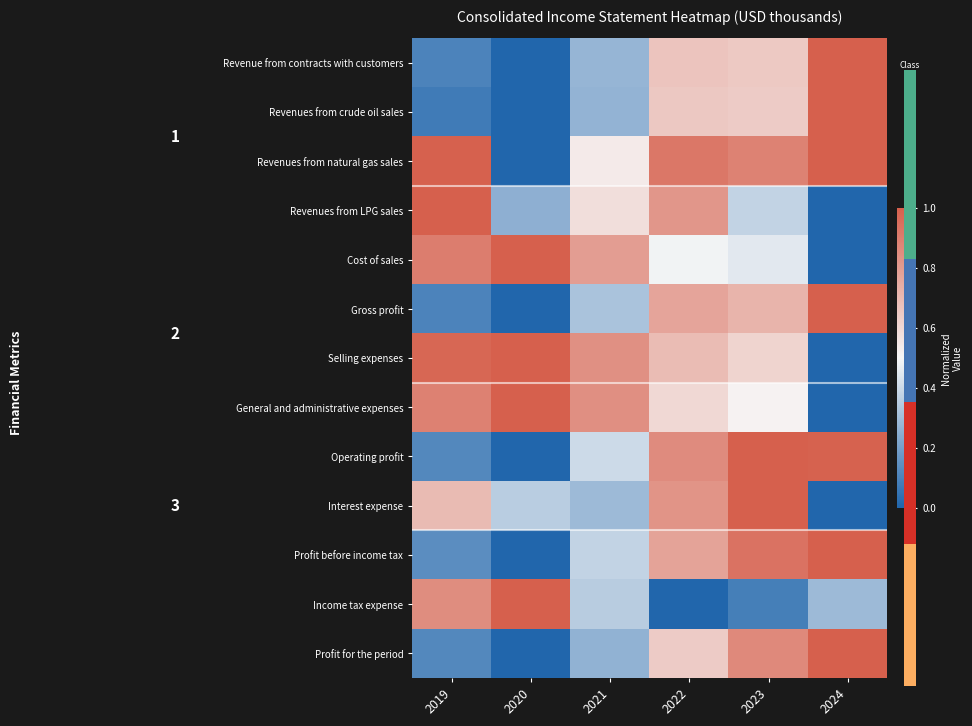

At which category does the chart reach its minimum across all series?

2020